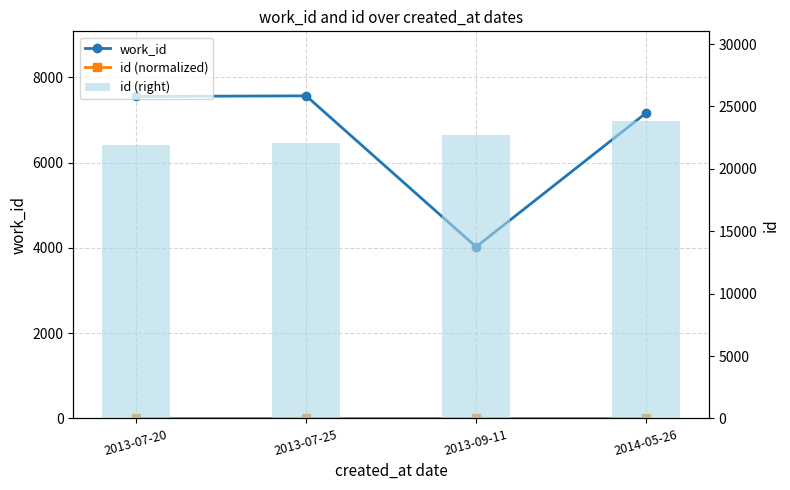

At 2014-05-26, list the series in order from smallest to largest.

id (normalized), work_id, id (right)